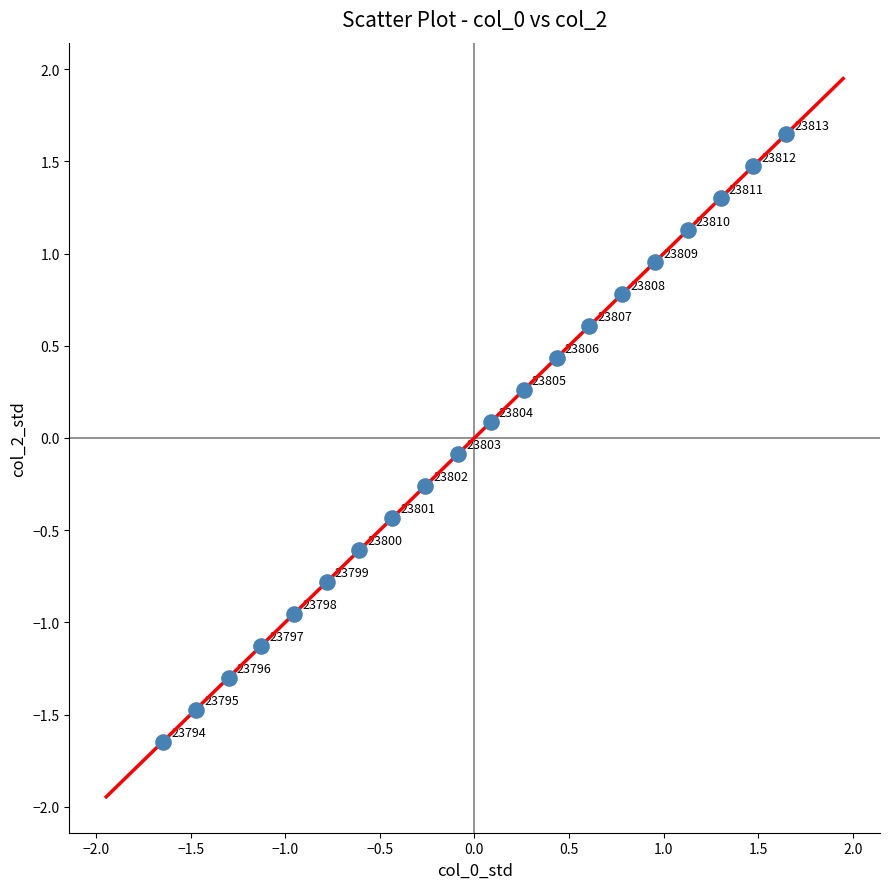

What is the range of Y values (max minus min)?

3.3